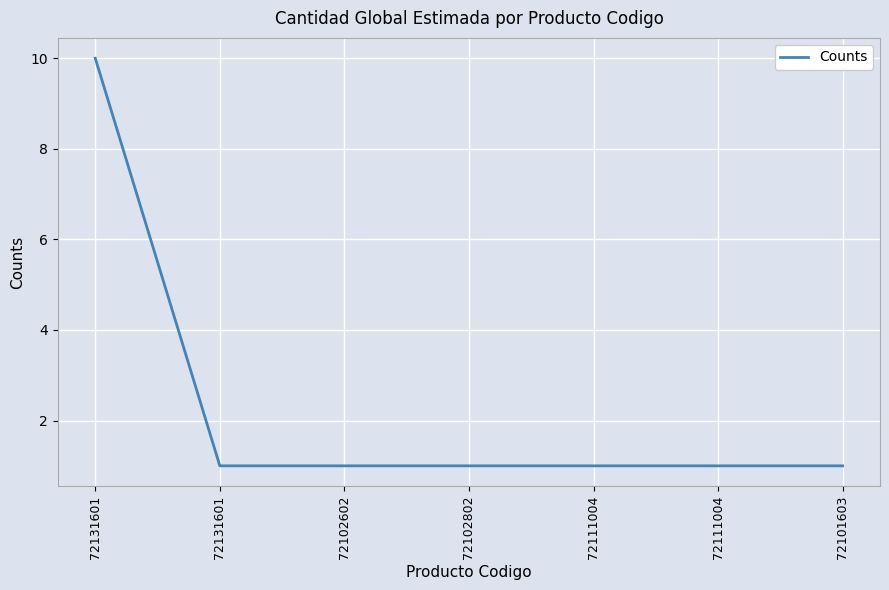

Which has a higher value, 72131601 or 72102802?

72131601